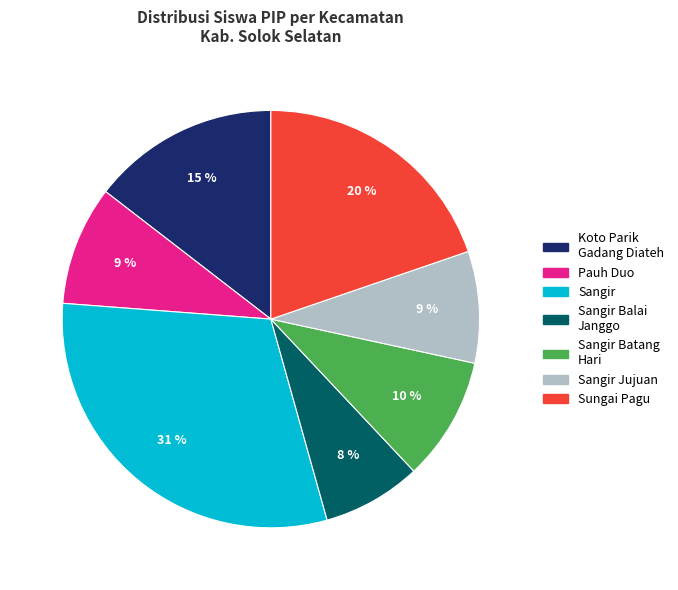

To the nearest percent, what is the average slice percentage?

14%